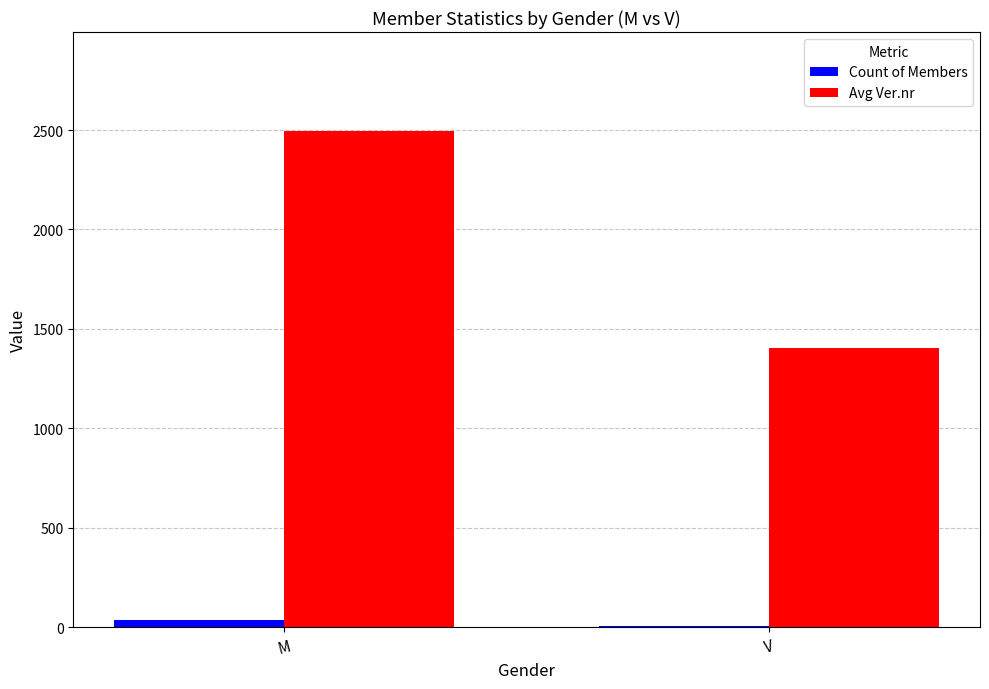

Which series has the widest spread of values?

Avg Ver.nr